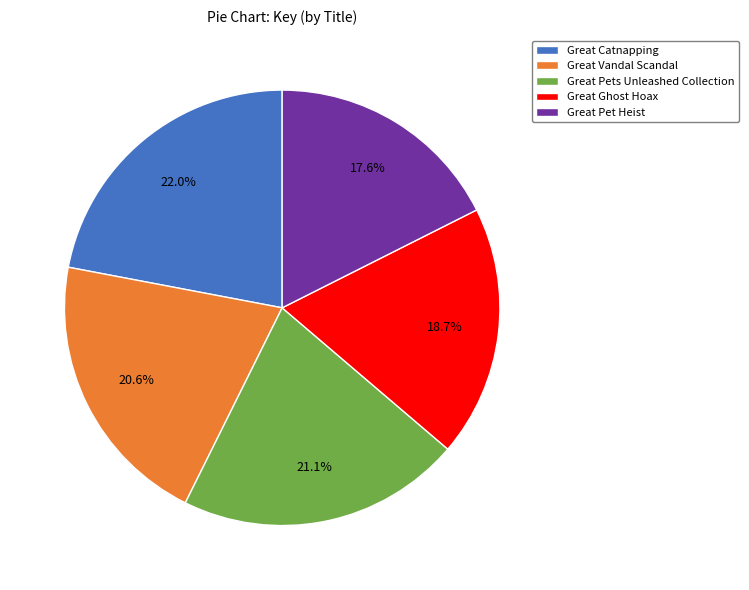

Which slice is the smallest?

Great Pet Heist